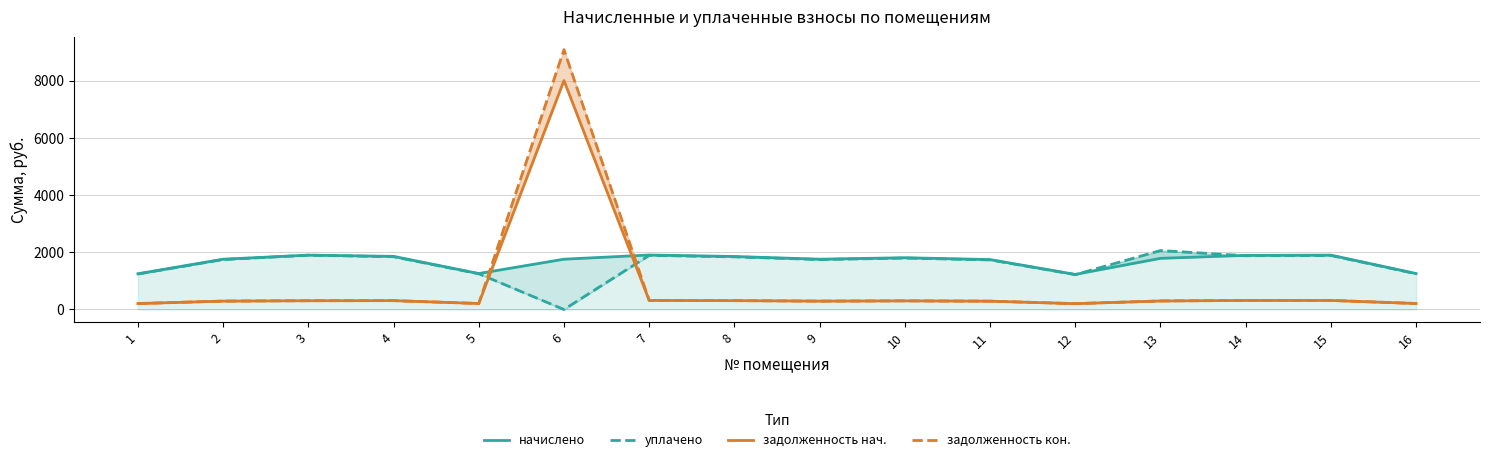

True or false: начислено has a value of 882.7 at 15.

False